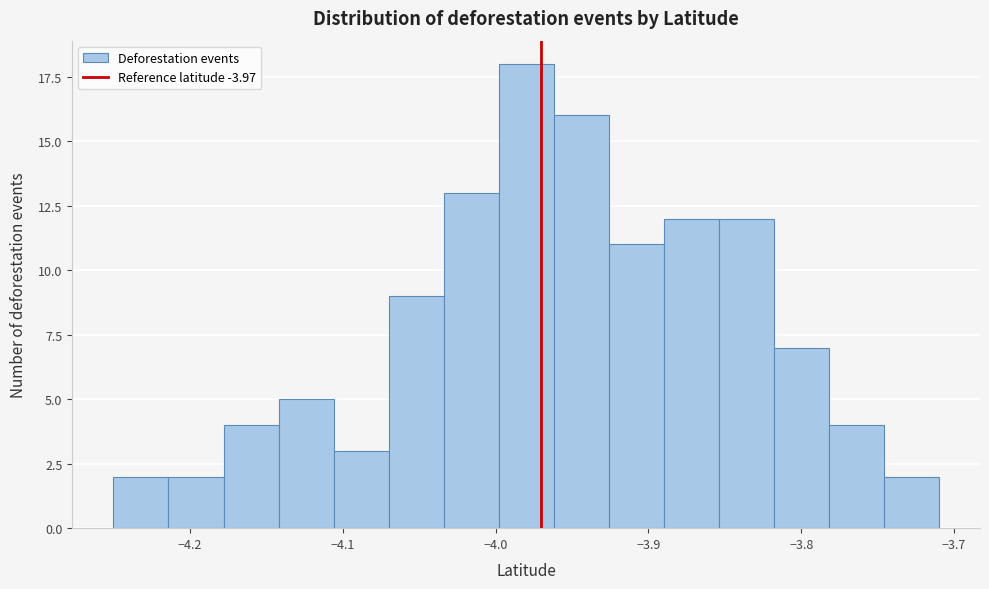

Read against the x-axis, roughly where is the centre of the tallest bar?

-3.98